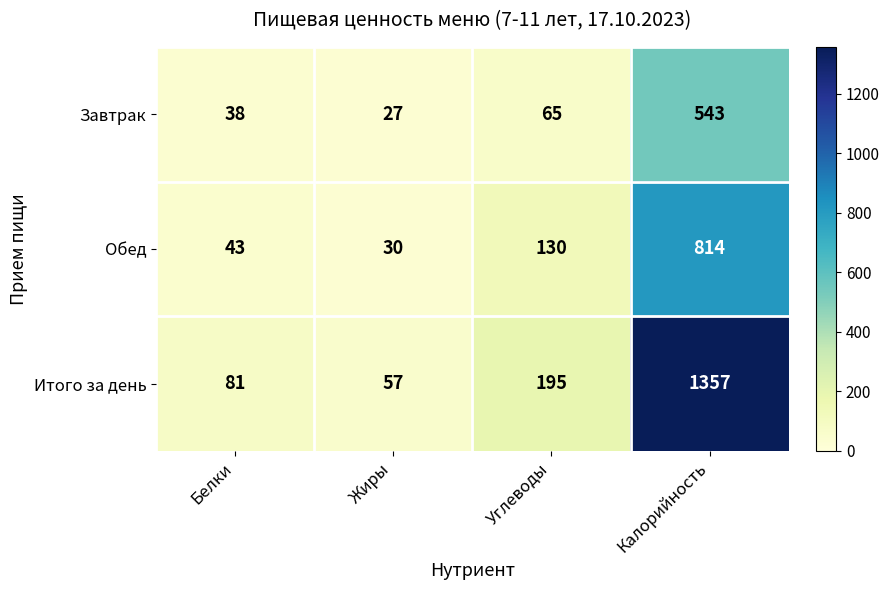

The Завтрак series shows 65 at Углеводы. True or false?

True